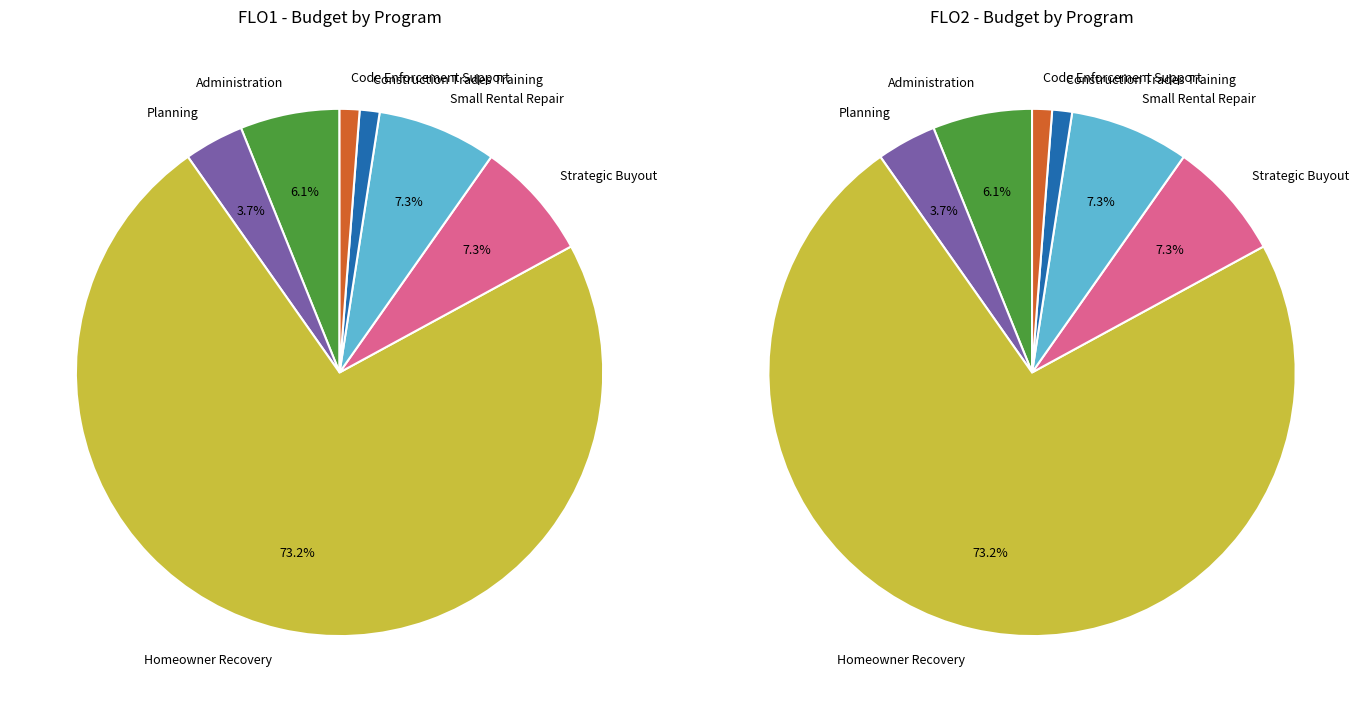

Do 4 and 10 together represent more than half of the pie?

No